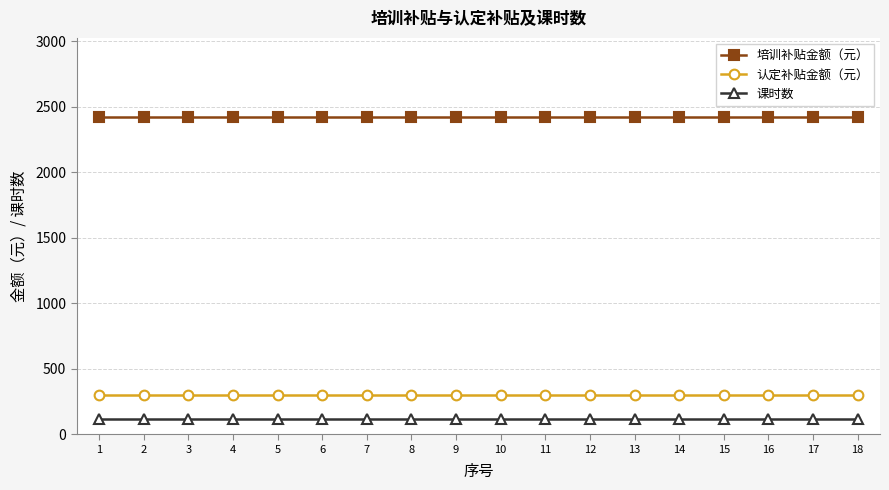

What is the greatest value displayed?

2420